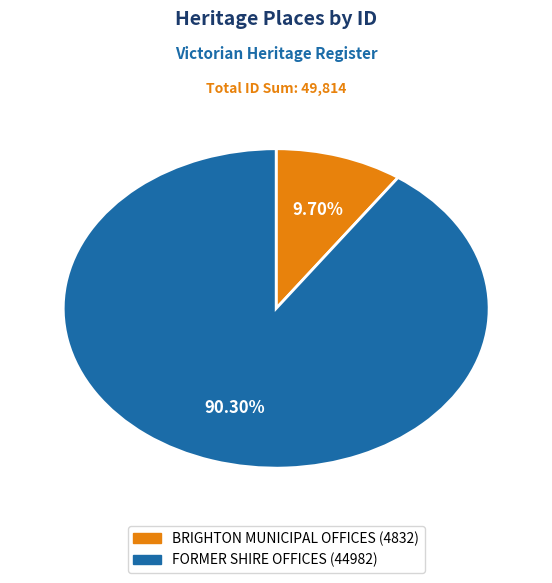

How many slices are in this pie chart?

2